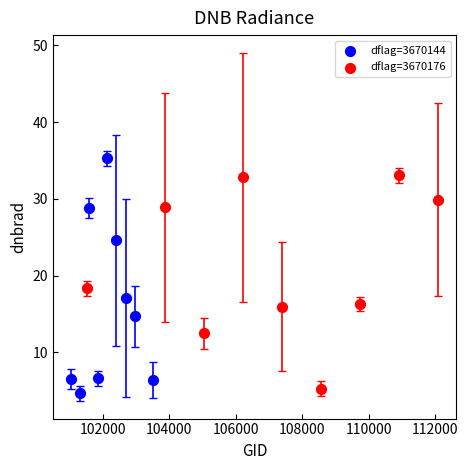

Which series contains the lowest Y value?

dflag=3670144